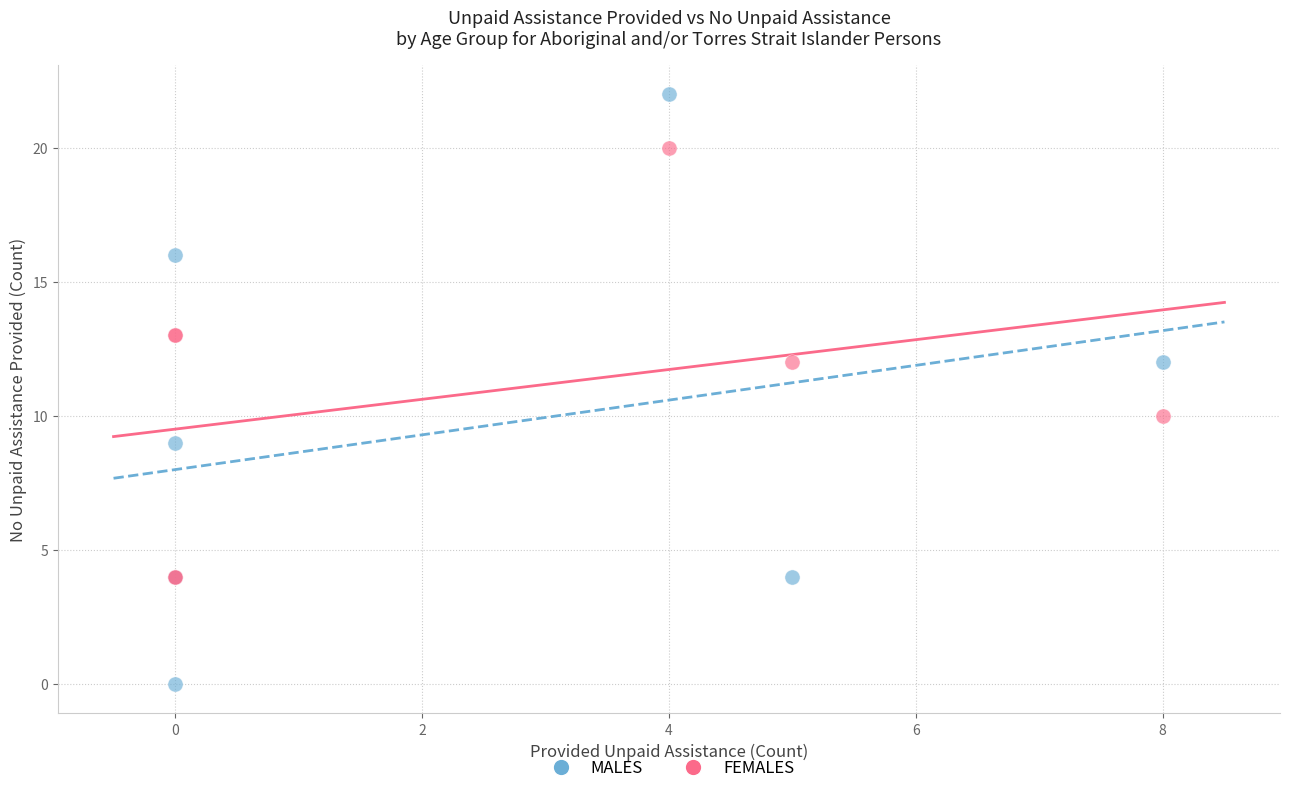

Which series has the widest spread of Y values?

MALES